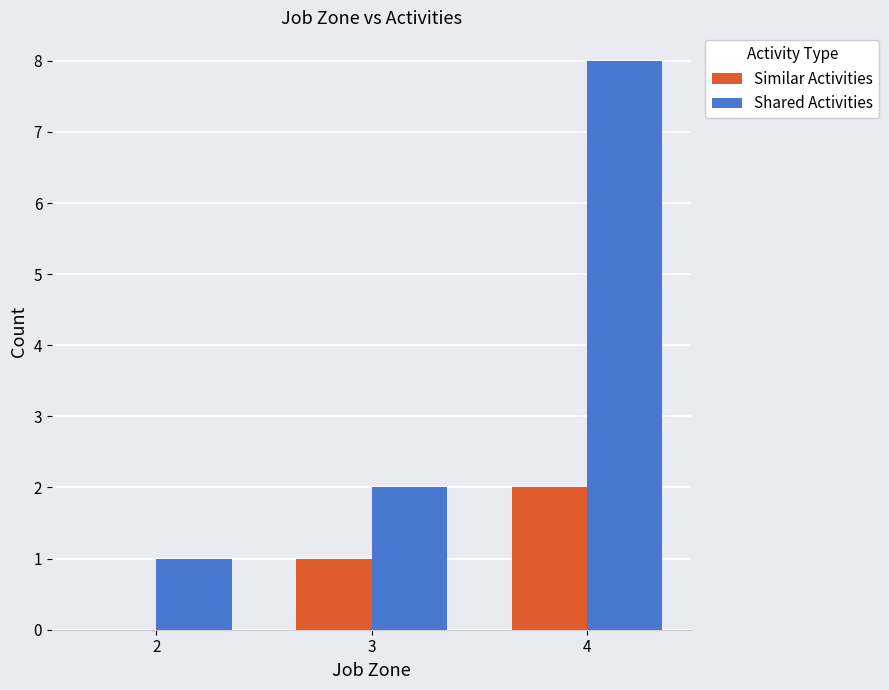

Read the Similar Activities value at 4.

2